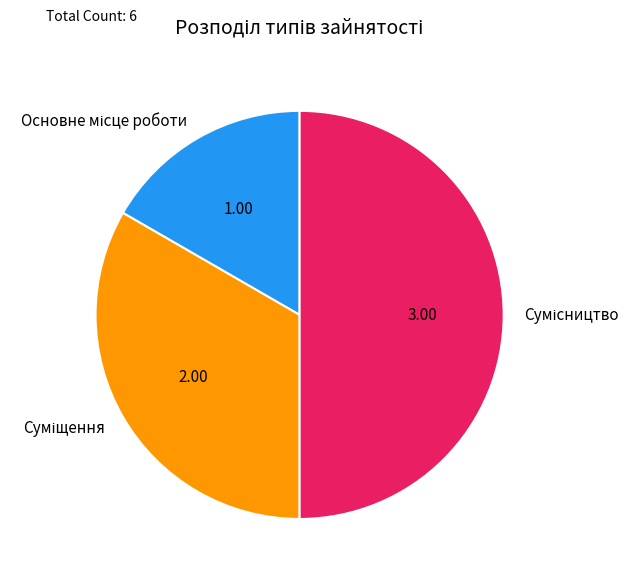

Is the sum of Суміщення and Сумісництво greater than half?

Yes